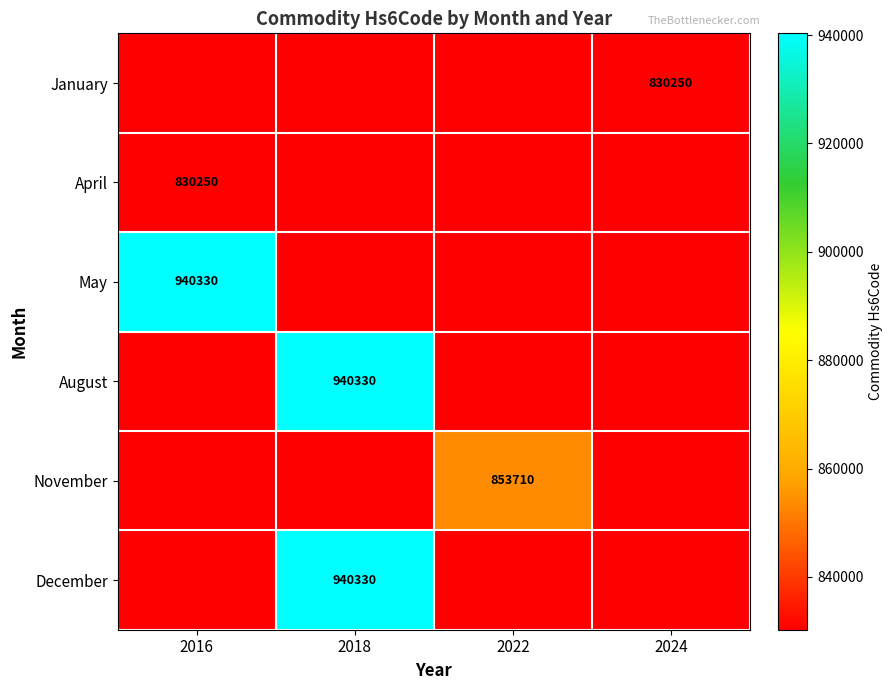

True or false: November has a value of 853710 at 2022.

True